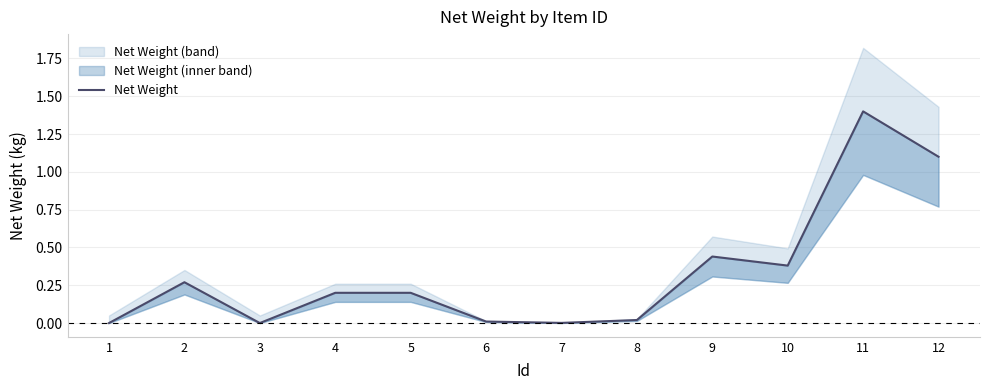

Between 11 and 12, which is larger?

11